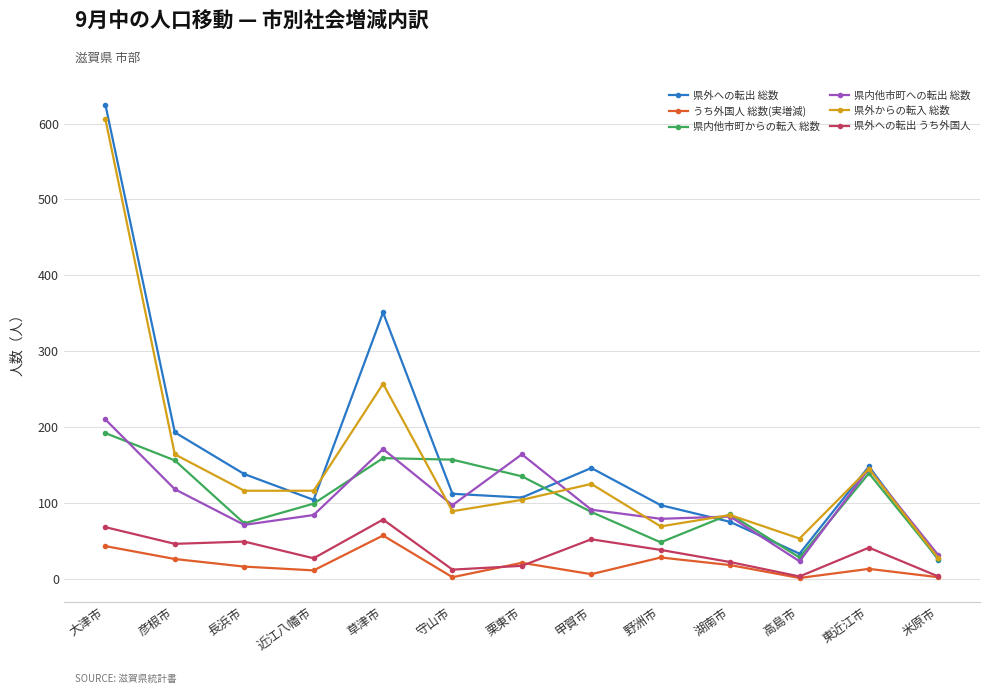

What is the difference between the second highest and minimum values in the 県外への転出 うち外国人 series?

65